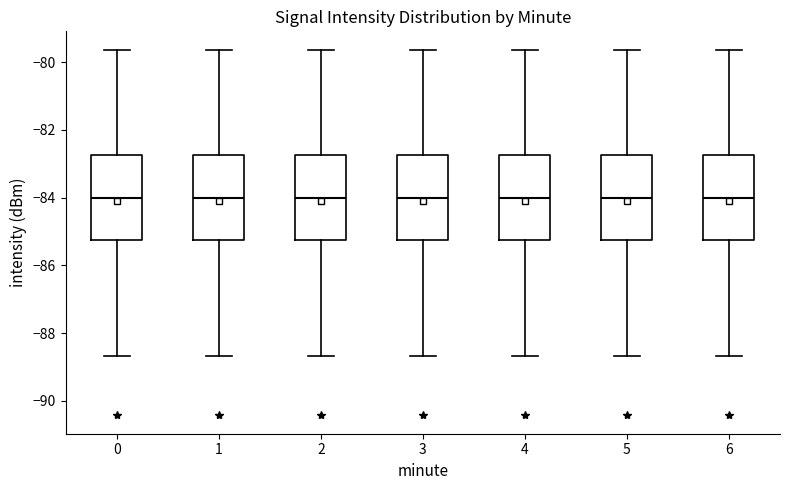

Reading left to right, read every box against the y-axis: the position of its median line, the range the box covers, and the ends of its whiskers. The values are not printed on the chart, so give them approximately, as read against the axis.

0: median -84.0, box -85.2 to -82.8, whiskers -88.6 to -79.6
1: median -84.0, box -85.2 to -82.8, whiskers -88.6 to -79.6
2: median -84.0, box -85.2 to -82.8, whiskers -88.6 to -79.6
3: median -84.0, box -85.2 to -82.8, whiskers -88.6 to -79.6
4: median -84.0, box -85.2 to -82.8, whiskers -88.6 to -79.6
5: median -84.0, box -85.2 to -82.8, whiskers -88.6 to -79.6
6: median -84.0, box -85.2 to -82.8, whiskers -88.6 to -79.6